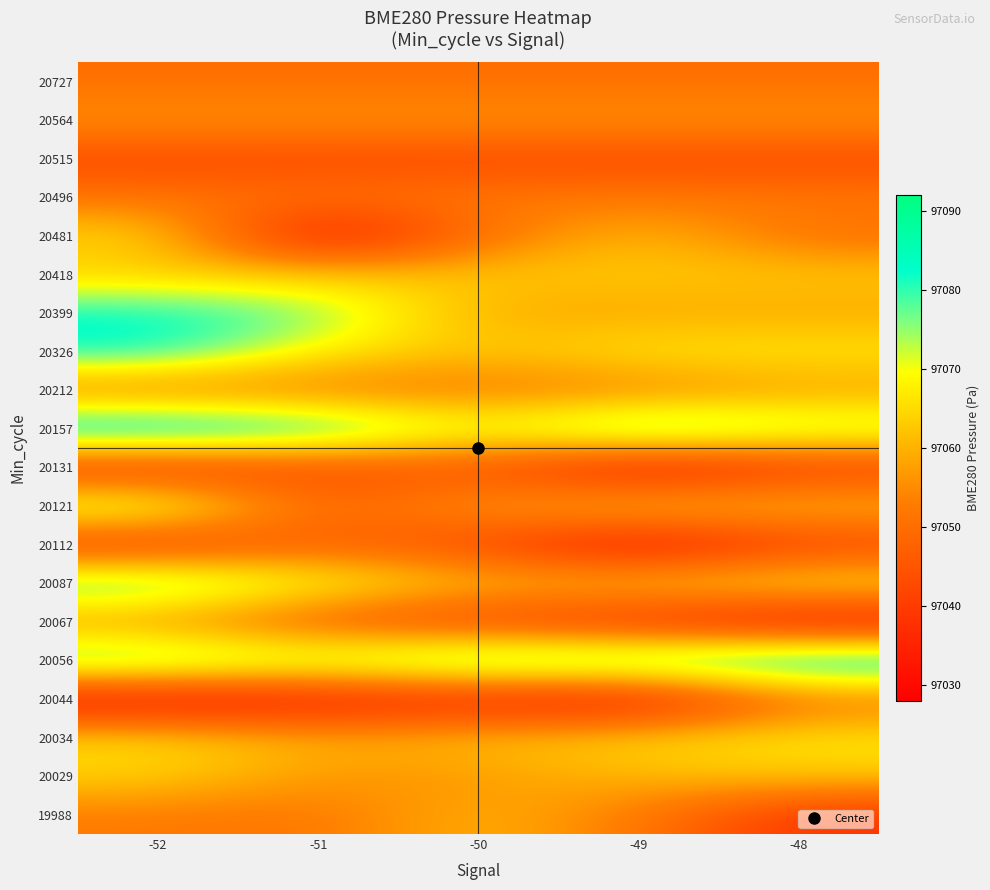

How many distinct data groups are displayed?

20